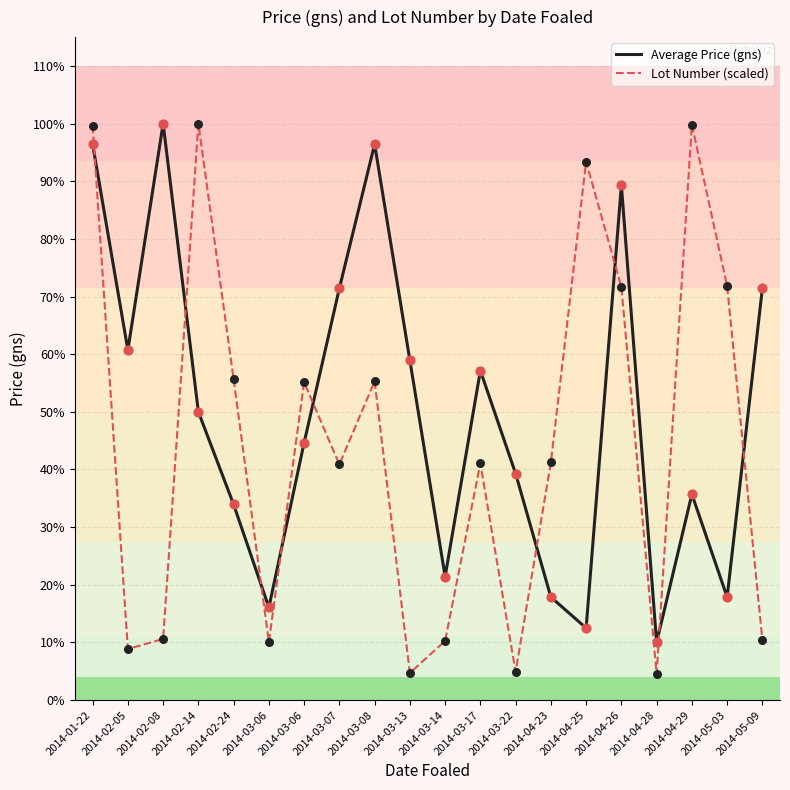

What are all the series names shown in the legend?

Average Price (gns), Lot Number (scaled)